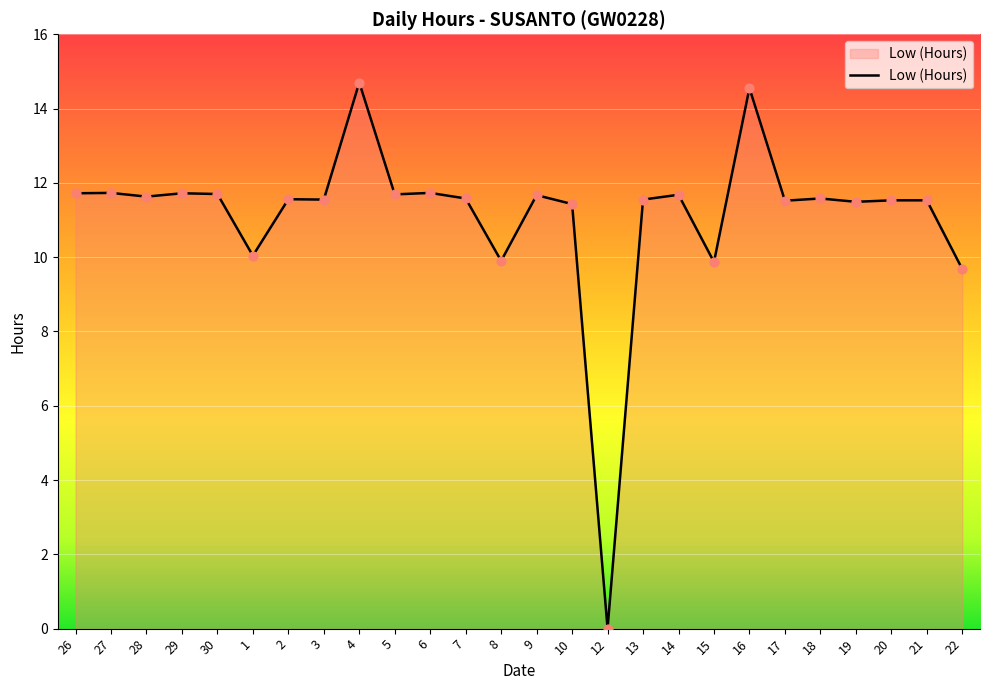

Approximately how many times larger is the value at 2 compared to 3?

1.0